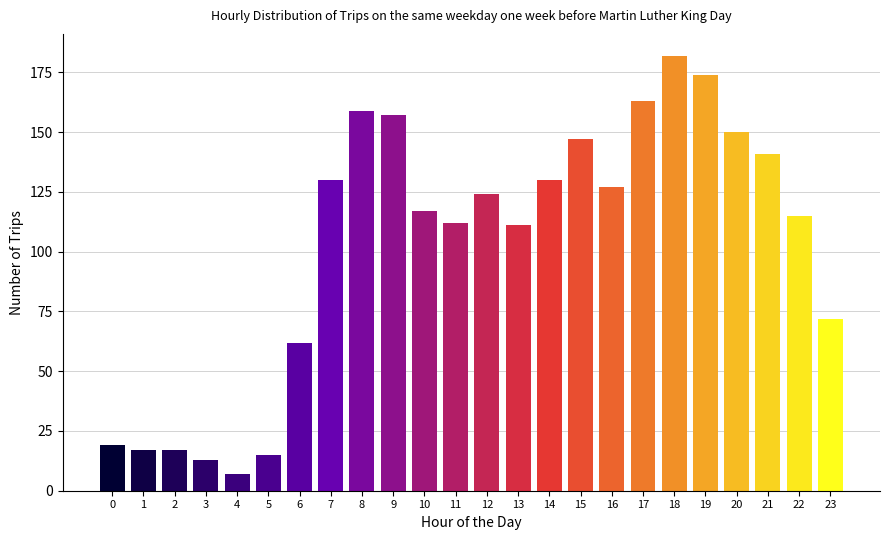

Reading left to right, transcribe all the data shown in this chart.

0=19	1=17	2=17	3=13	4=7	5=15	6=62	7=130	8=159	9=157	10=117	11=112	12=124	13=111	14=130	15=147	16=127	17=163	18=182	19=174	20=150	21=141	22=115	23=72